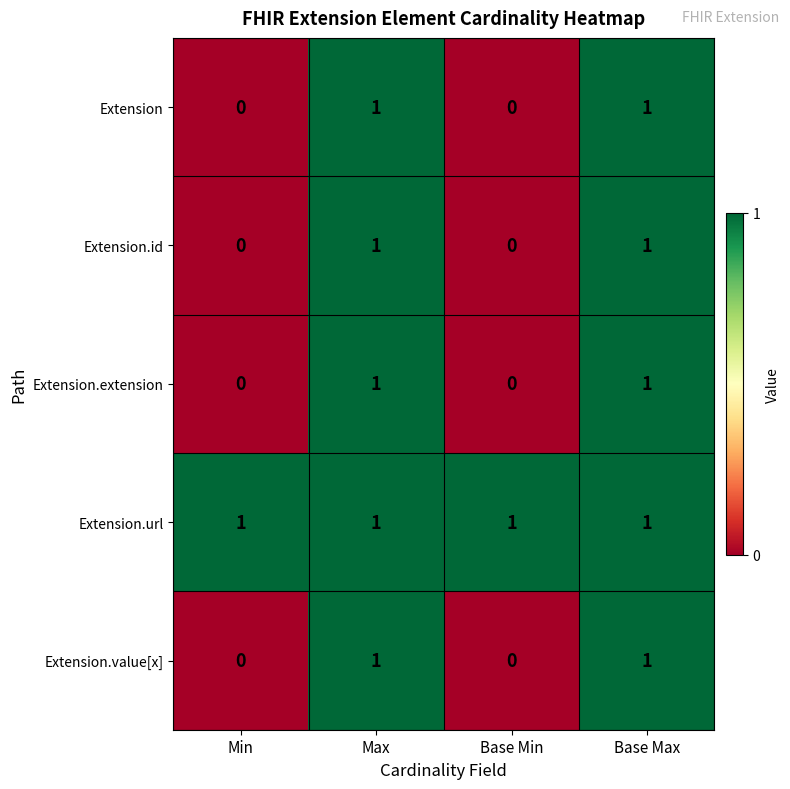

True or false: Extension.url has a value of 1 at Base Min.

True